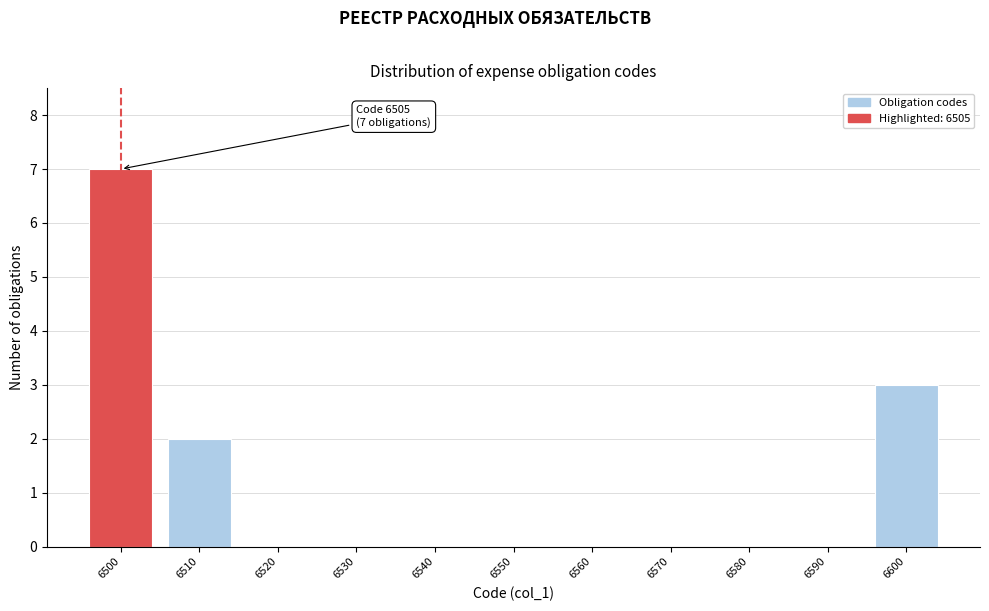

Reading left to right, what are all the values shown in this chart?

6500=7	6510=2	6520=0	6530=0	6540=0	6550=0	6560=0	6570=0	6580=0	6590=0	6600=3